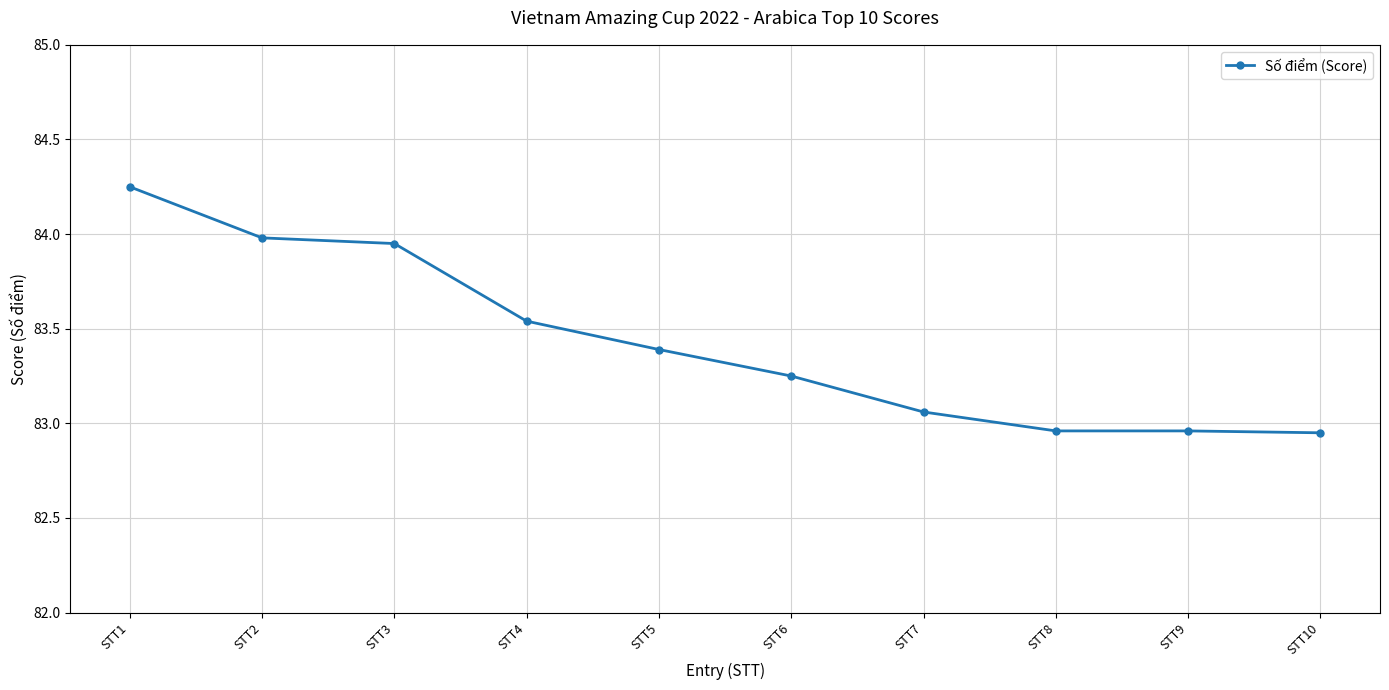

Between STT10 and STT3, which is larger?

STT3